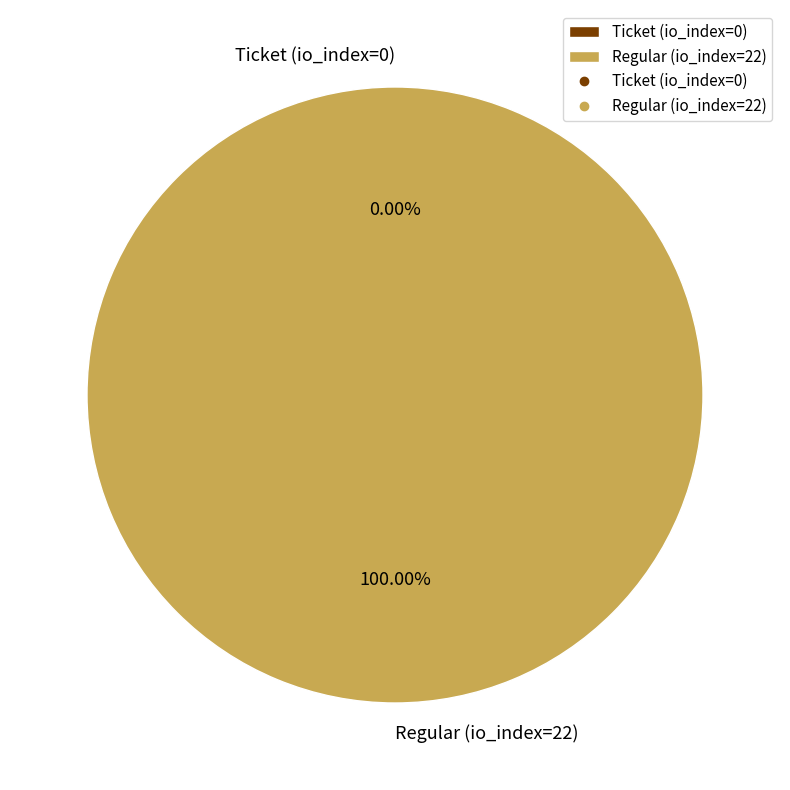

Rank the categories by value from lowest to highest.

Ticket (io_index=0), Regular (io_index=22)